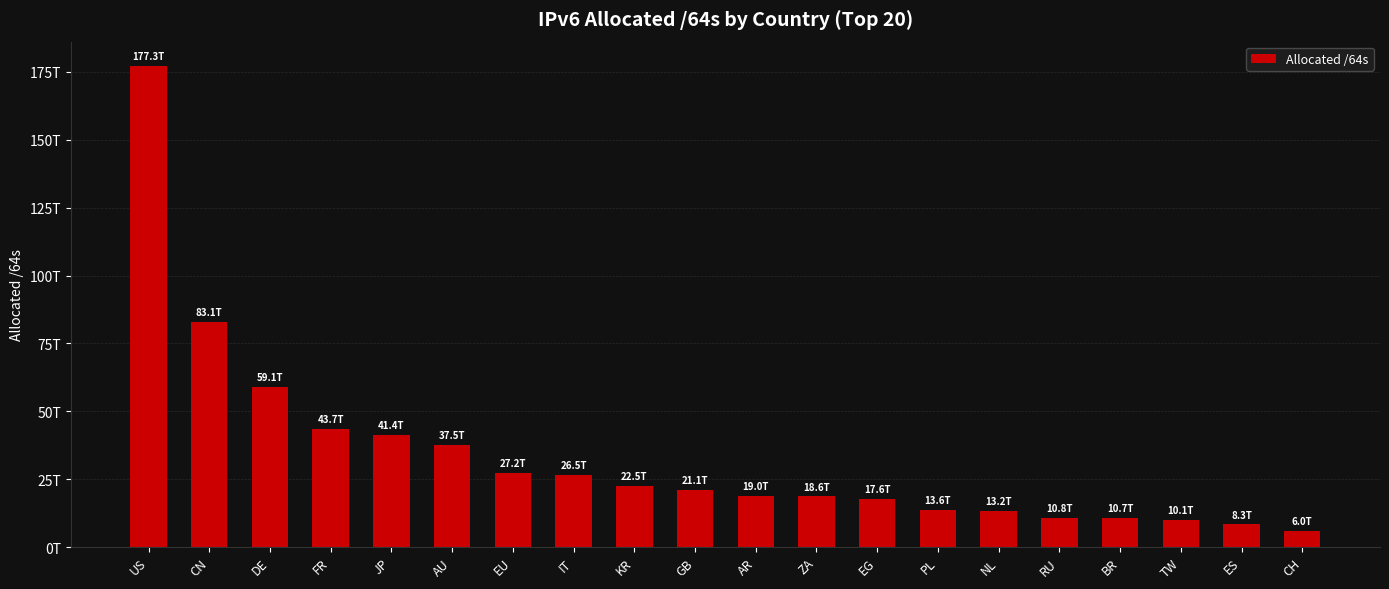

The chart shows a value of 9590813807905 at EG. True or false?

False